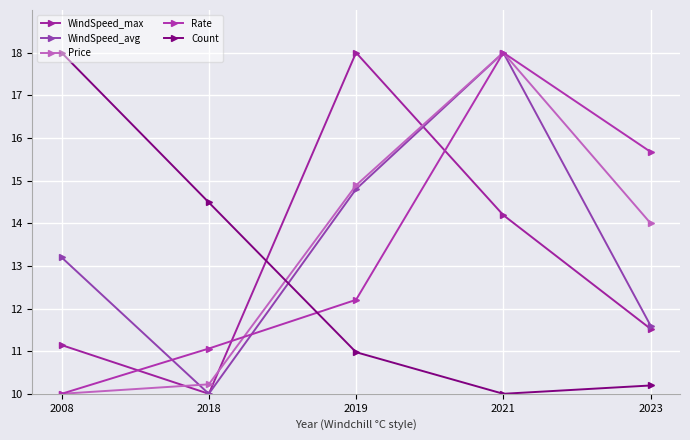

Which series has the widest spread of values?

WindSpeed_max